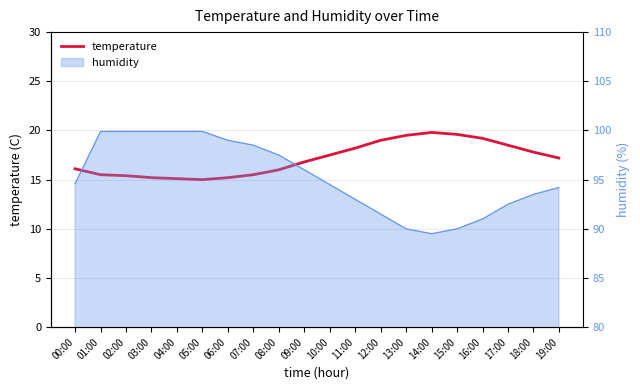

What is the smallest value displayed?

15.0